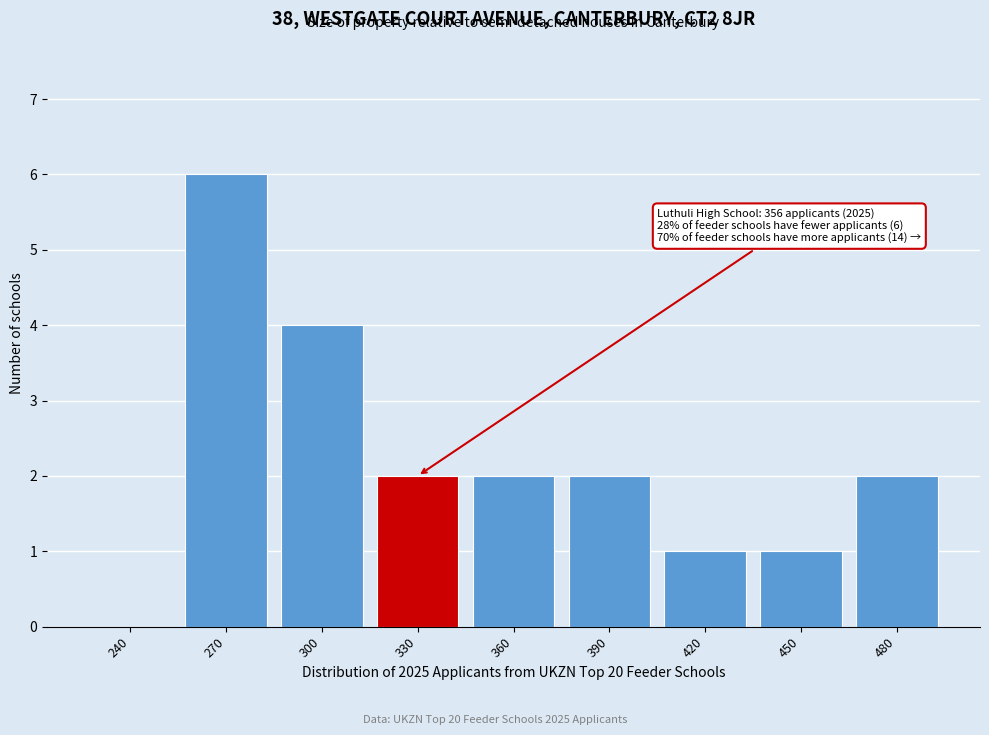

Reading right to left, extract all data points from this chart.

480=2	450=1	420=1	390=2	360=2	330=2	300=4	270=6	240=0